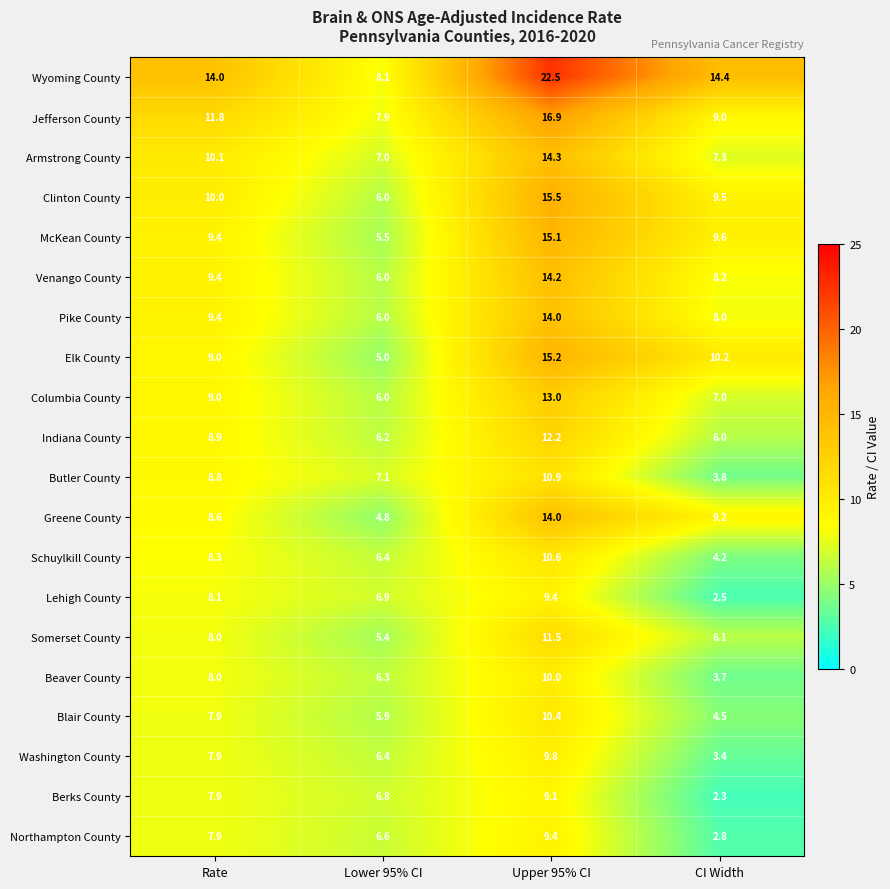

The value of Berks County at Lower 95% CI is 9.5. True or false?

False